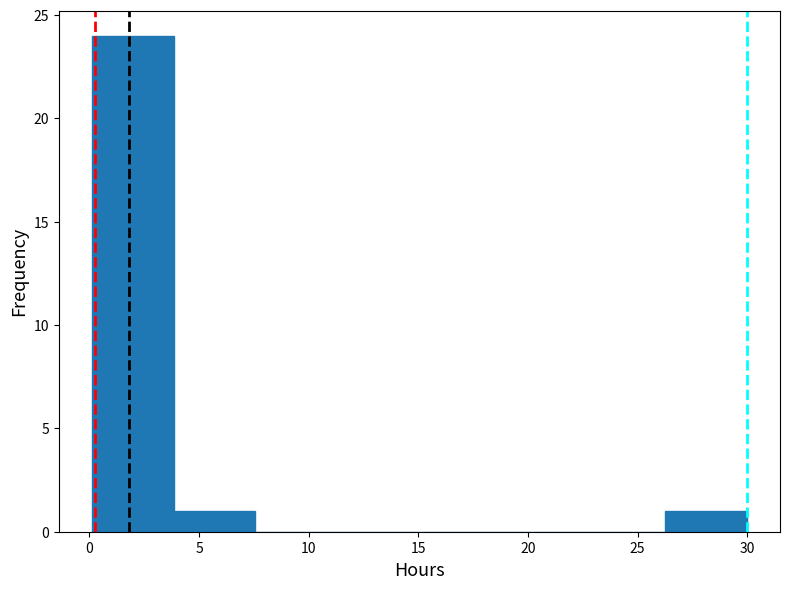

What is the height of the bar covering 4.0 to 7.5 on the x-axis? Neither the bar edges nor the heights are printed on the chart, so give them approximately, as read against the axes.

1